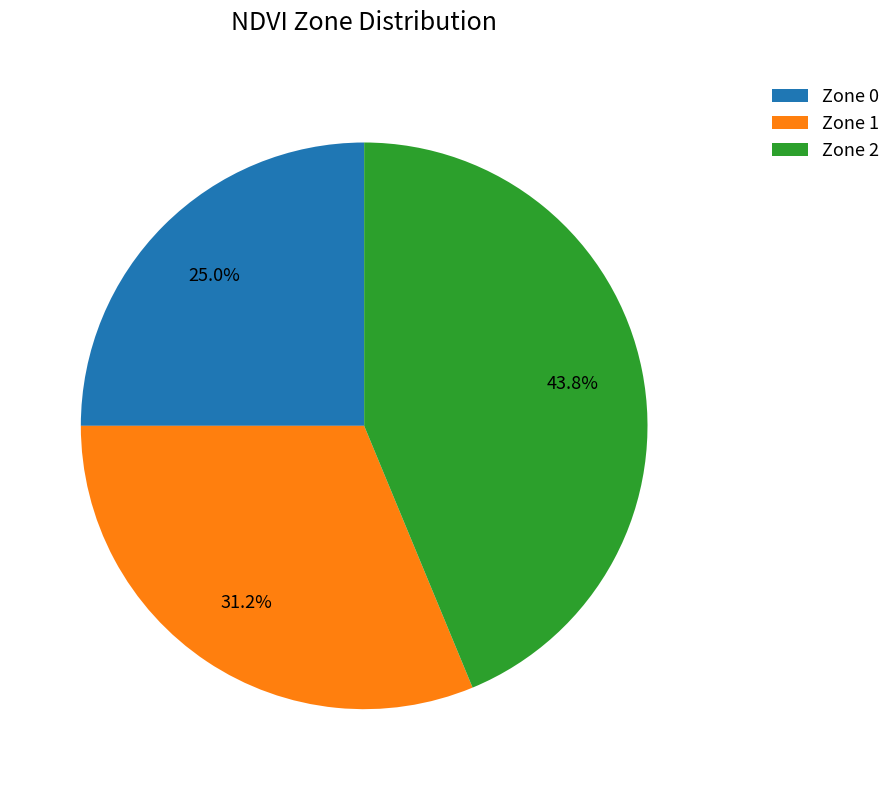

To the nearest percent, what percentage of the pie is Zone 1?

31%